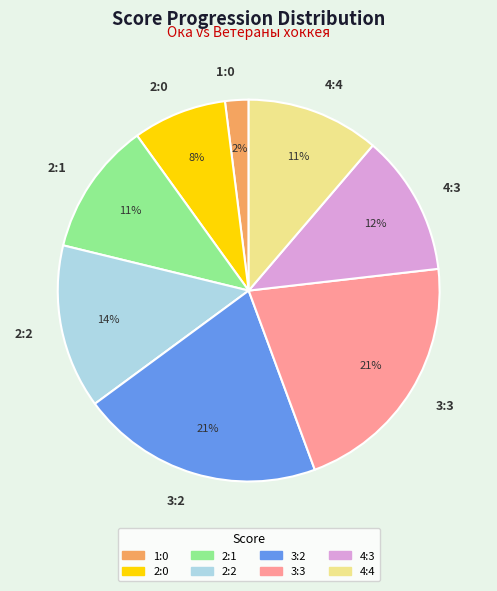

Between 3:2 and 2:1, which is larger?

3:2